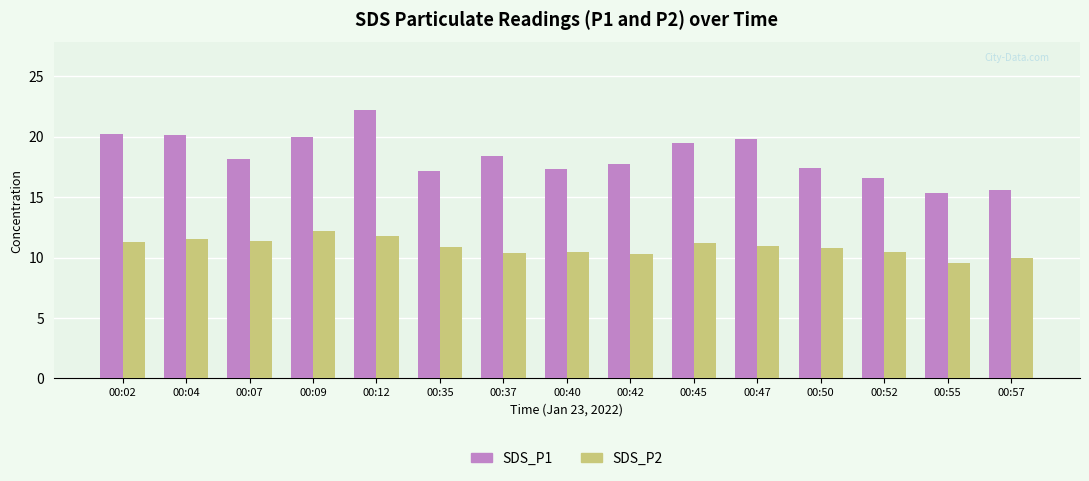

At which category is the sum across all series the highest?

00:12